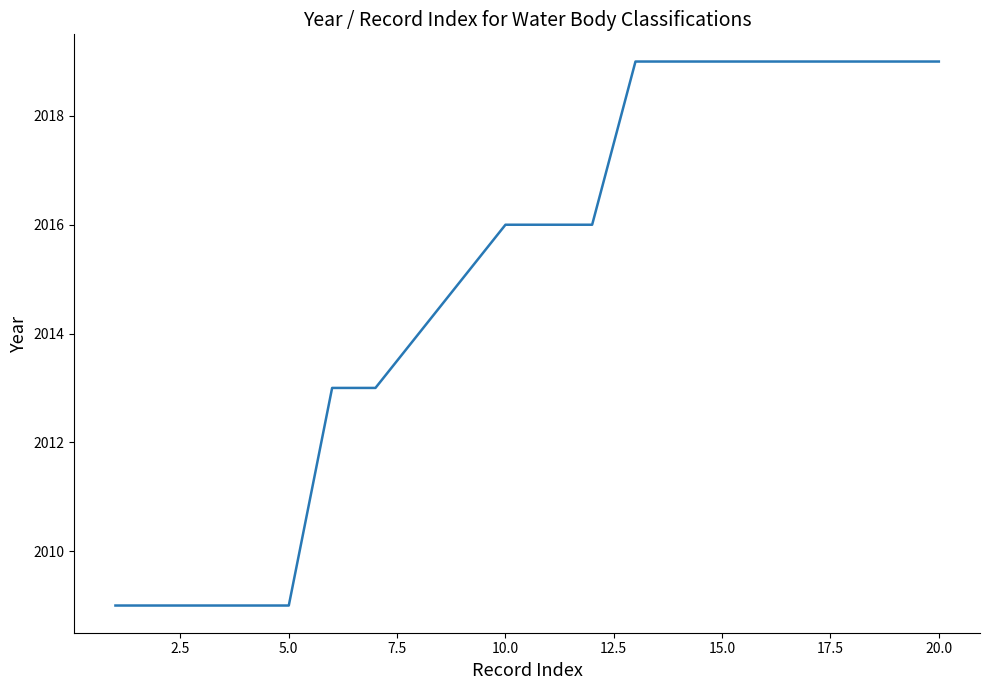

What is the smallest value displayed?

2009